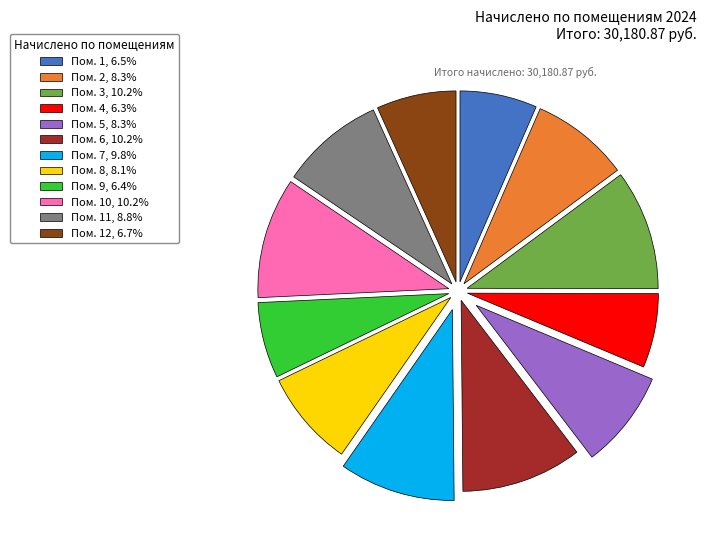

Approximately how many times larger is the value at Пом. 1, 6.5% compared to Пом. 8, 8.1%?

0.8